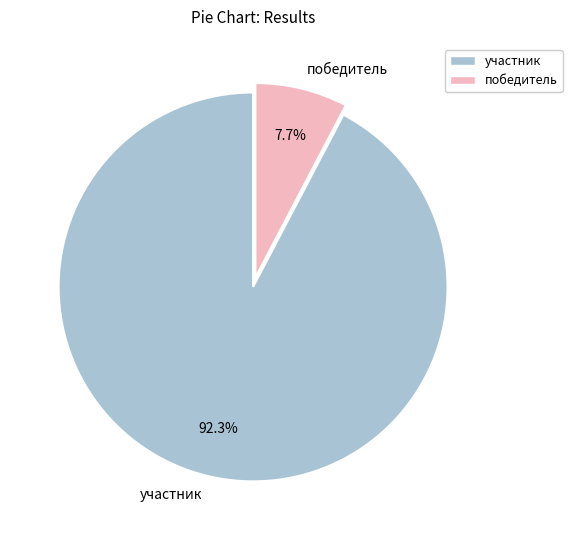

What is the smallest slice in the pie chart?

победитель